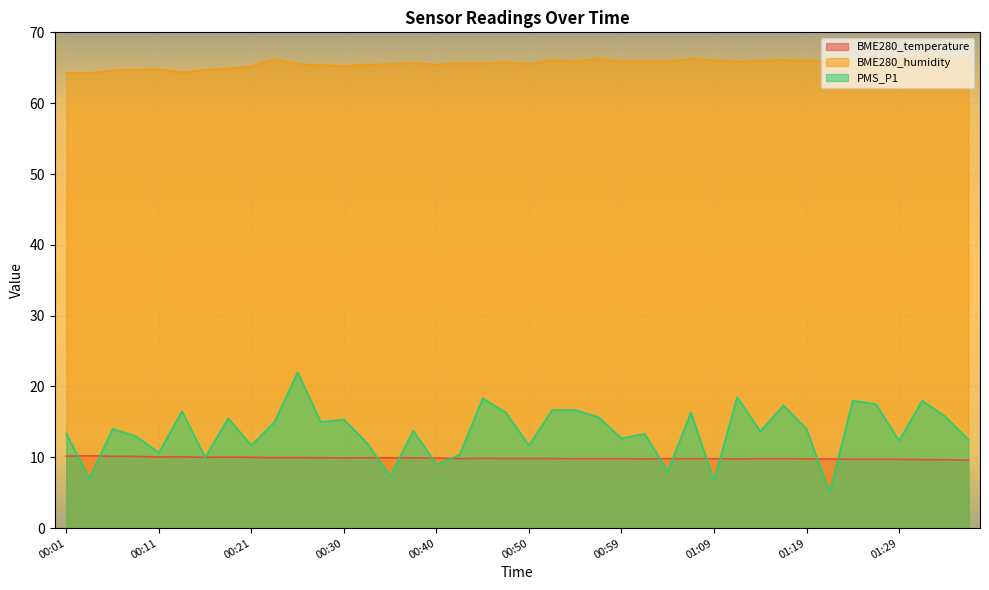

True or false: BME280_humidity has more than 1 interior local peaks.

True